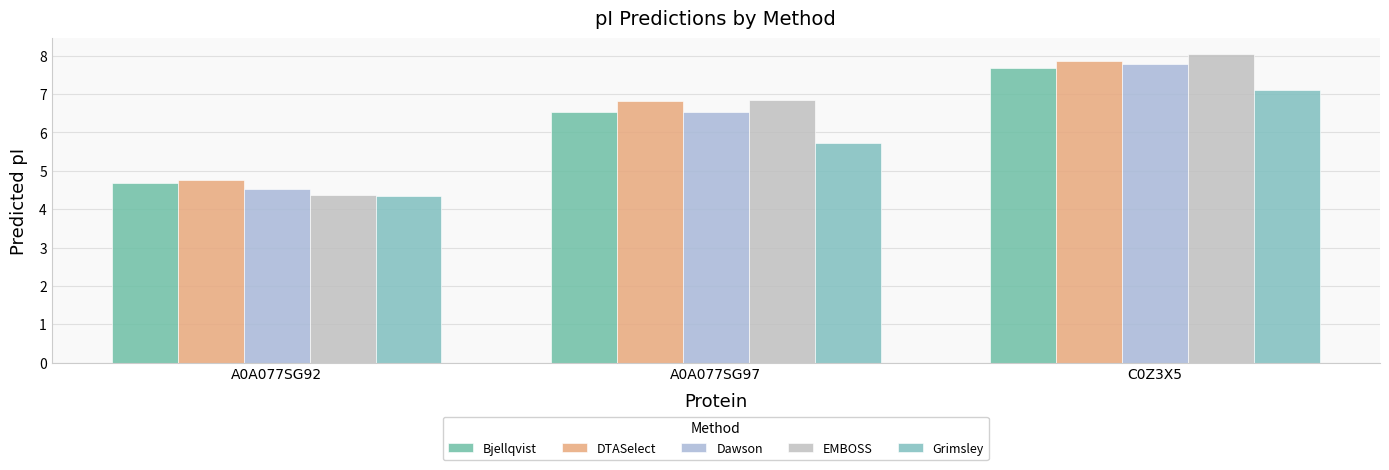

What is the total value across all series at A0A077SG92?

22.7